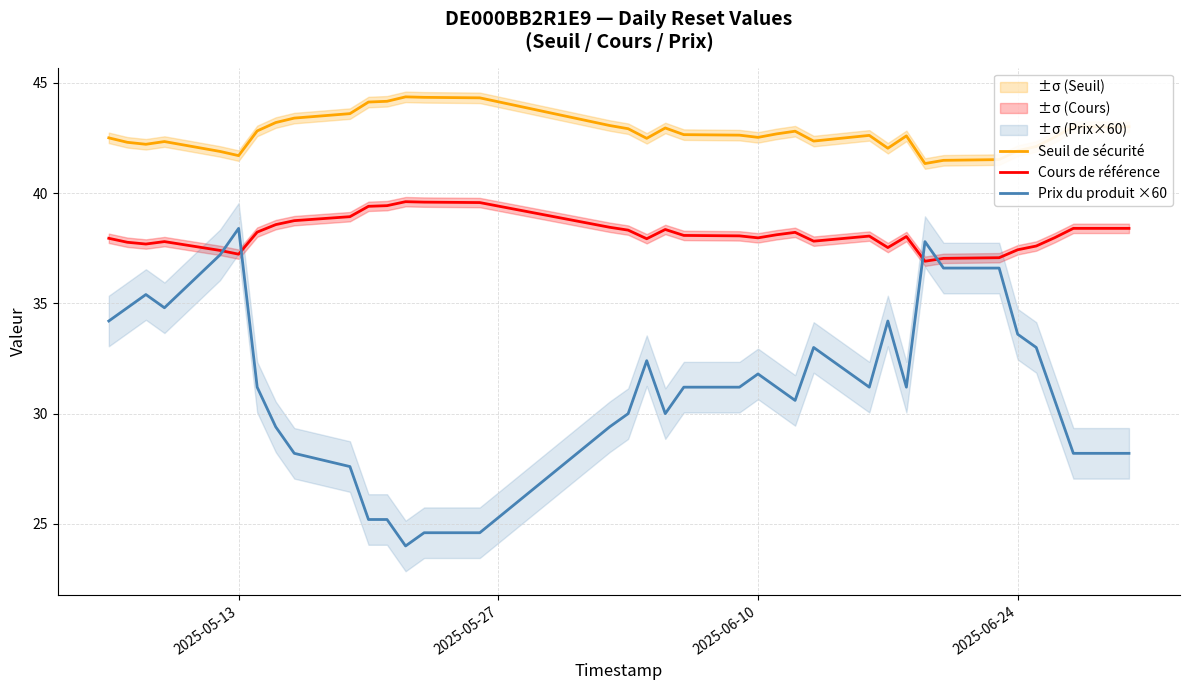

What is the minimum value for Cours de référence?

36.9